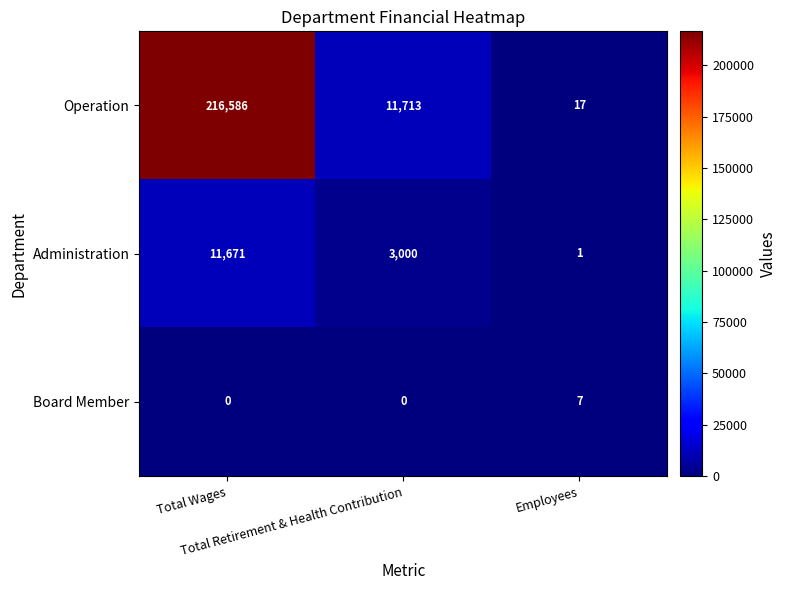

How many distinct data groups are displayed?

3